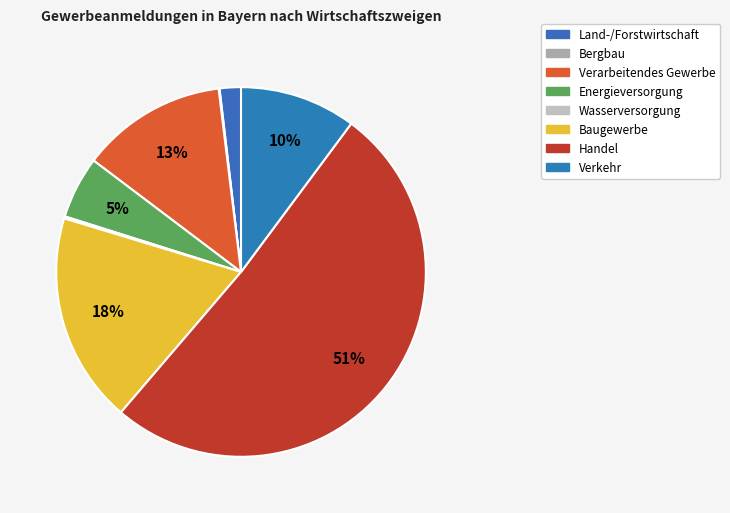

To the nearest percent, what is the average slice percentage?

12%